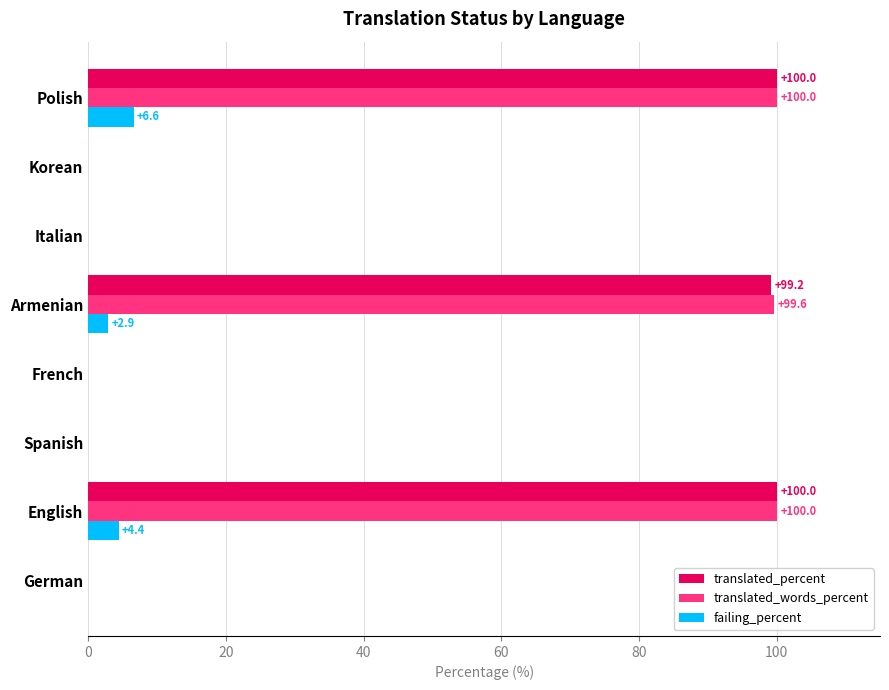

Is it true that translated_percent equals 163.3 at Polish?

False